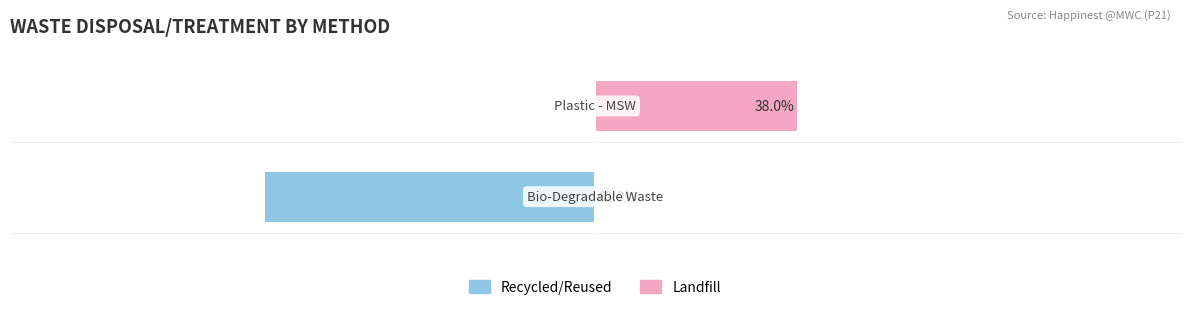

Which series has the largest total across all categories?

Landfill